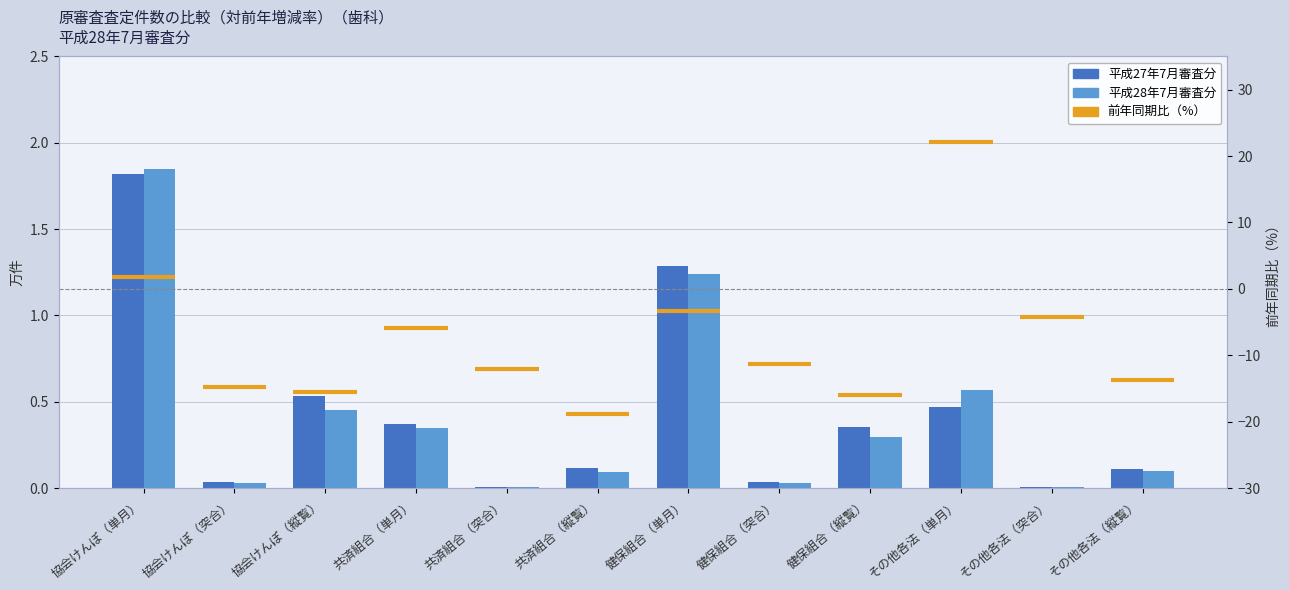

What position from the left is 共済組合（単月）?

4